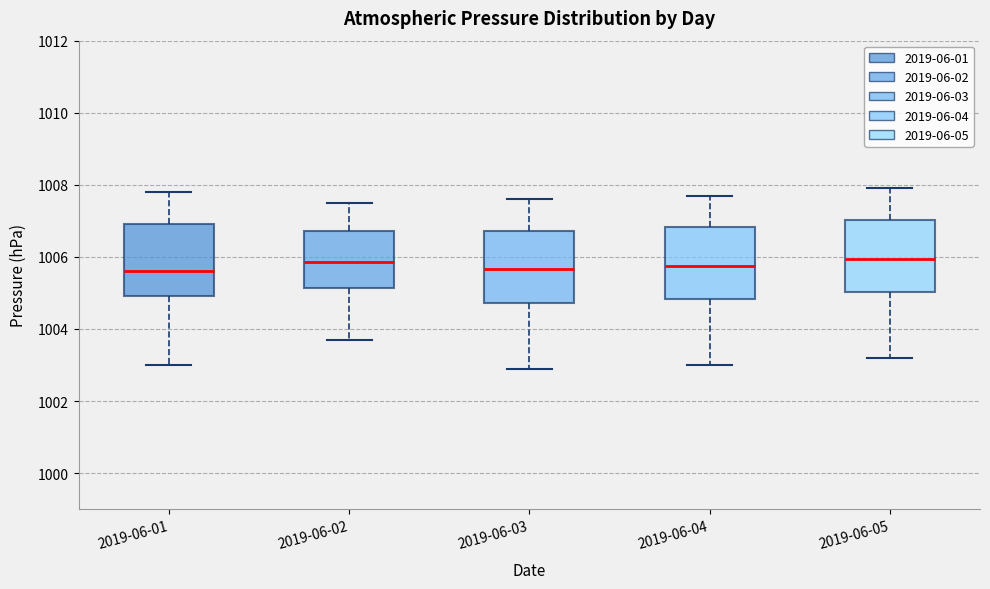

Where does the upper whisker of the box for 2019-06-03 end on the y-axis? The values are not printed on the chart, so give them approximately, as read against the axis.

1007.6